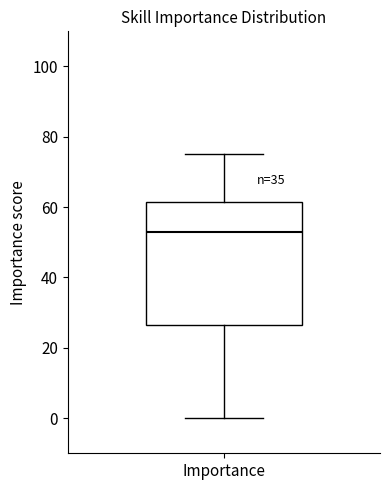

Read this box plot against the y-axis: the position of the median line, the range covered by the box, and the ends of both whiskers. The values are not printed on the chart, so give them approximately, as read against the axis.

median 54, box 26 to 62, whiskers 0 to 76